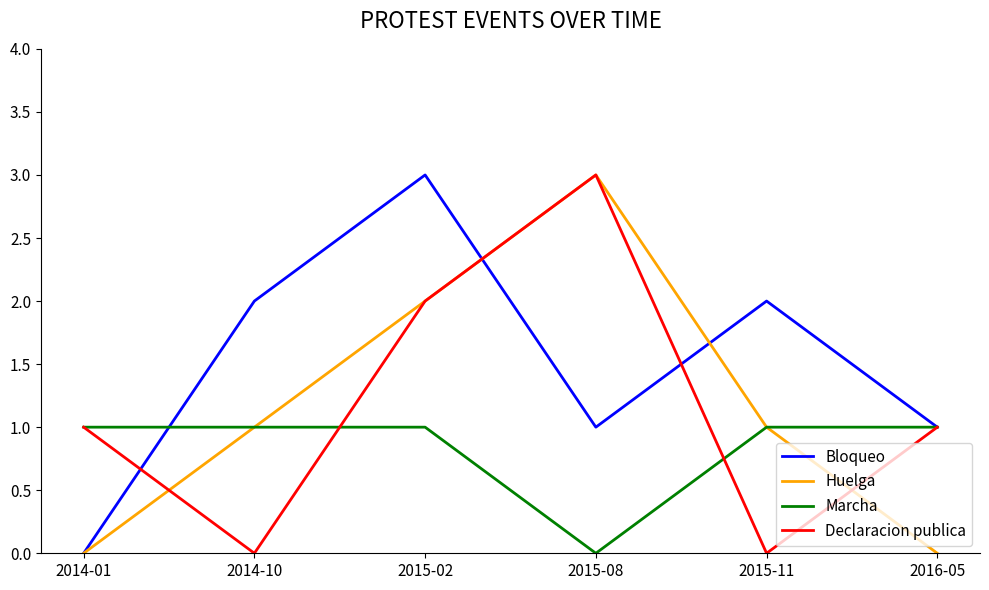

Where is the first local maximum for Declaracion publica?

2015-08